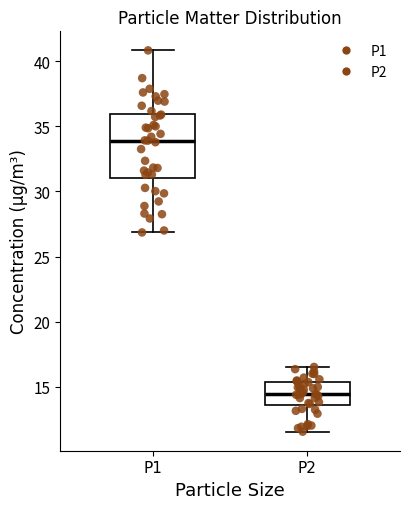

Where does the median line of the box for P2 sit on the y-axis? The values are not printed on the chart, so give them approximately, as read against the axis.

14.5